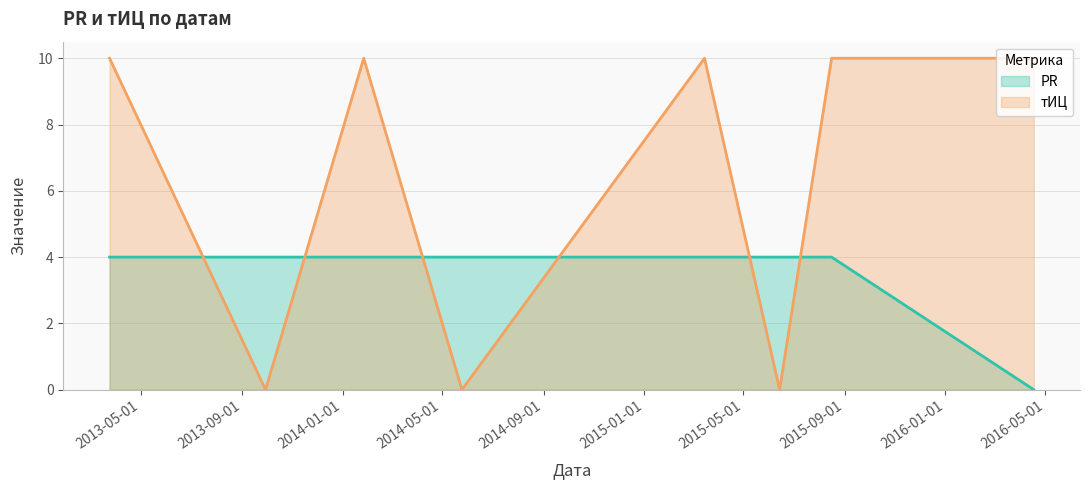

Rank the series by their average value, from lowest to highest.

PR, тИЦ